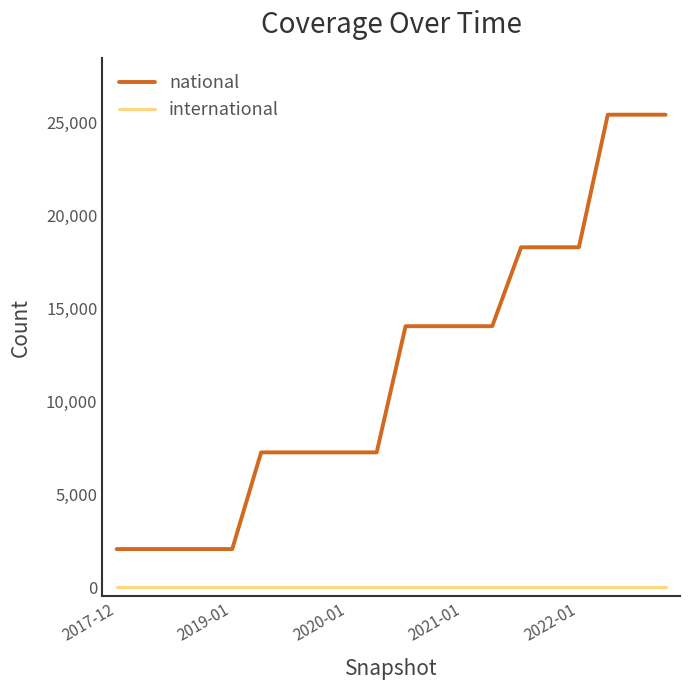

Reading right to left, what are all the values shown in this chart?

national: 25435	25435	25435	18297	18297	18297	14048	14048	14048	14048	7254	7254	7254	7254	7254	2049	2049	2049	2049	2049
international: 0	0	0	0	0	0	0	0	0	0	0	0	0	0	0	0	0	0	0	0